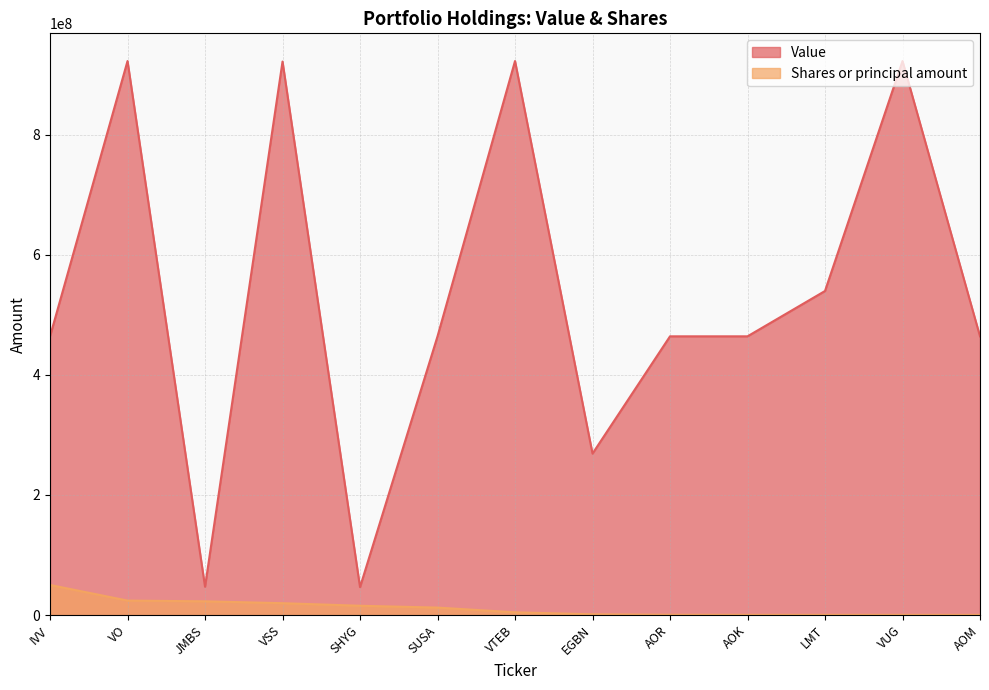

Which series has the largest total across all categories?

Value